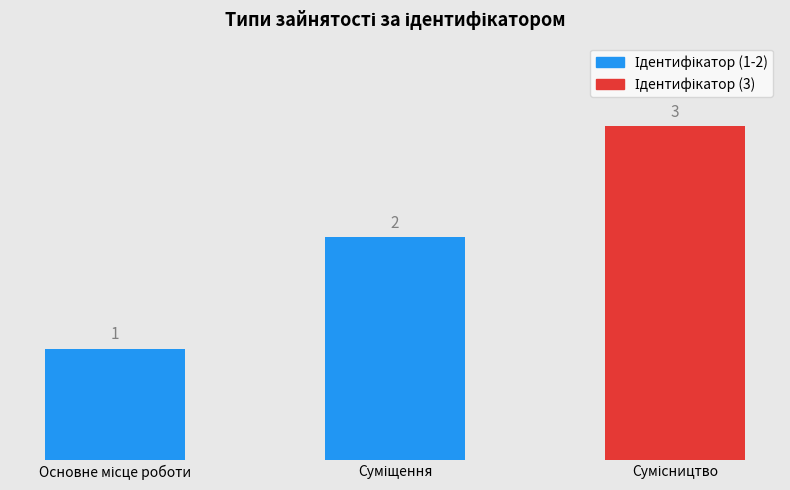

What is the value of the 2nd bar from the left?

2